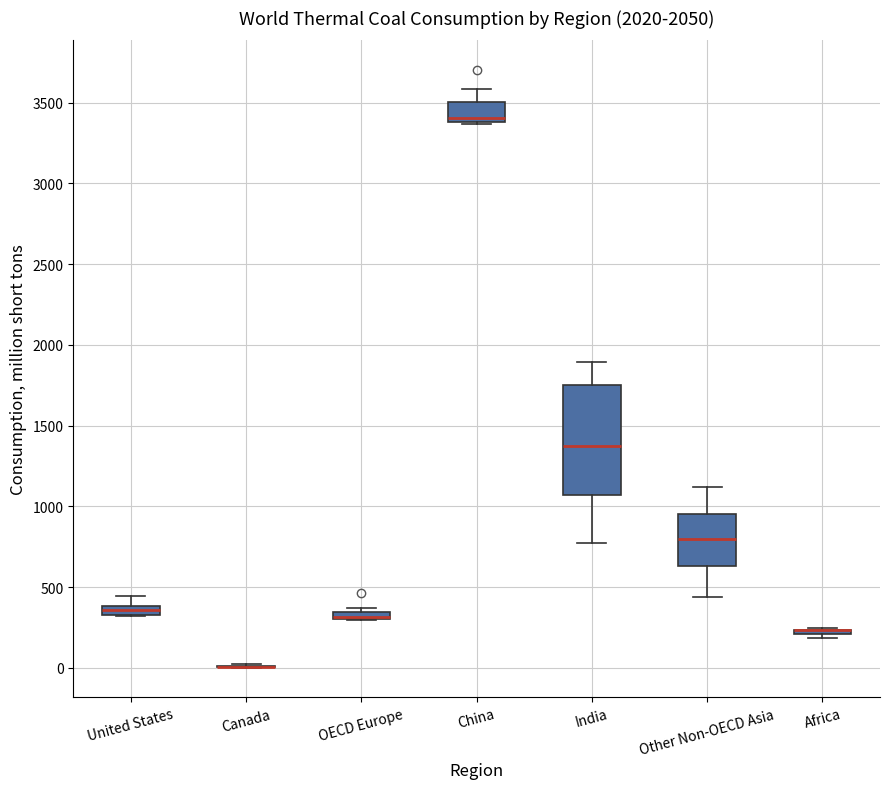

Comparing the boxes themselves (not the whiskers), which one is the tallest?

India